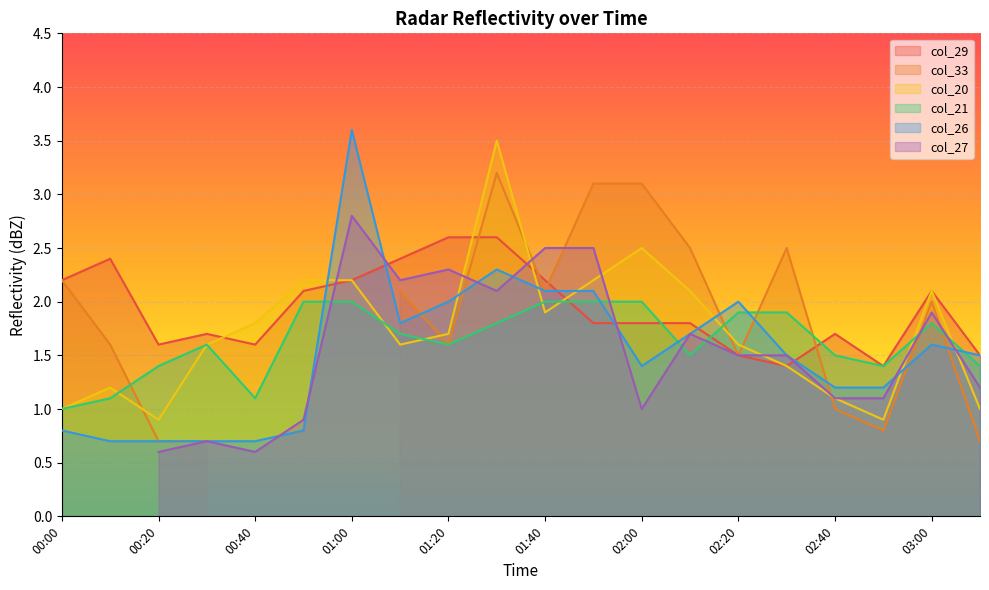

What is the label of the 9th point from the left?

01:20